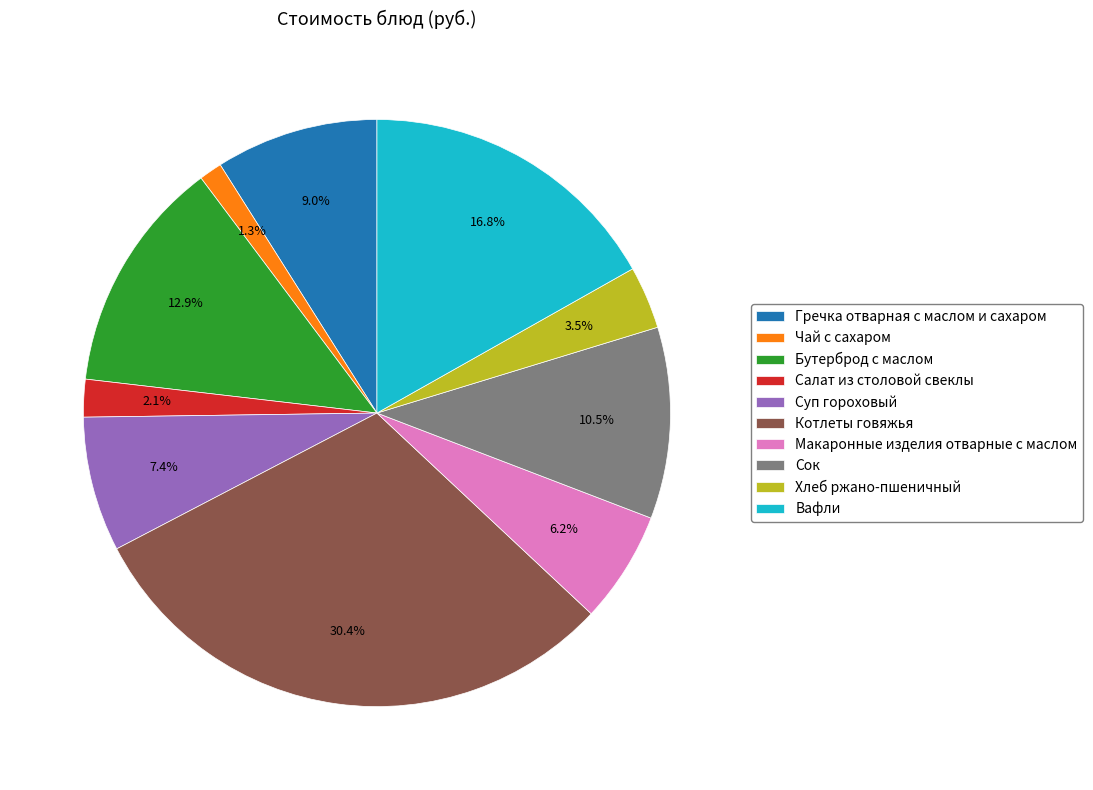

Is the sum of Котлеты говяжья and Сок greater than half?

No